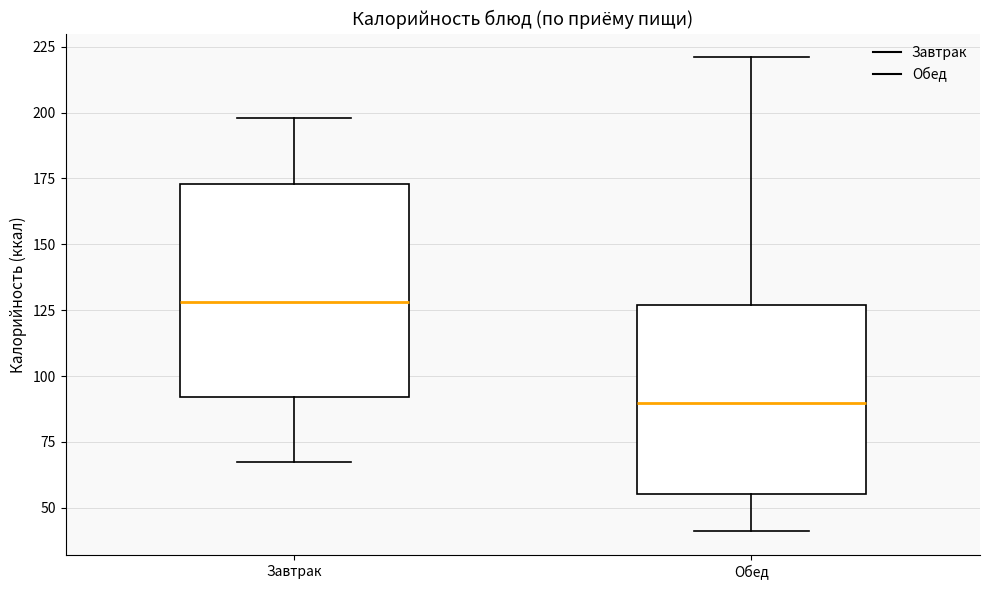

Which box is the tallest, from its lower edge to its upper edge?

Завтрак